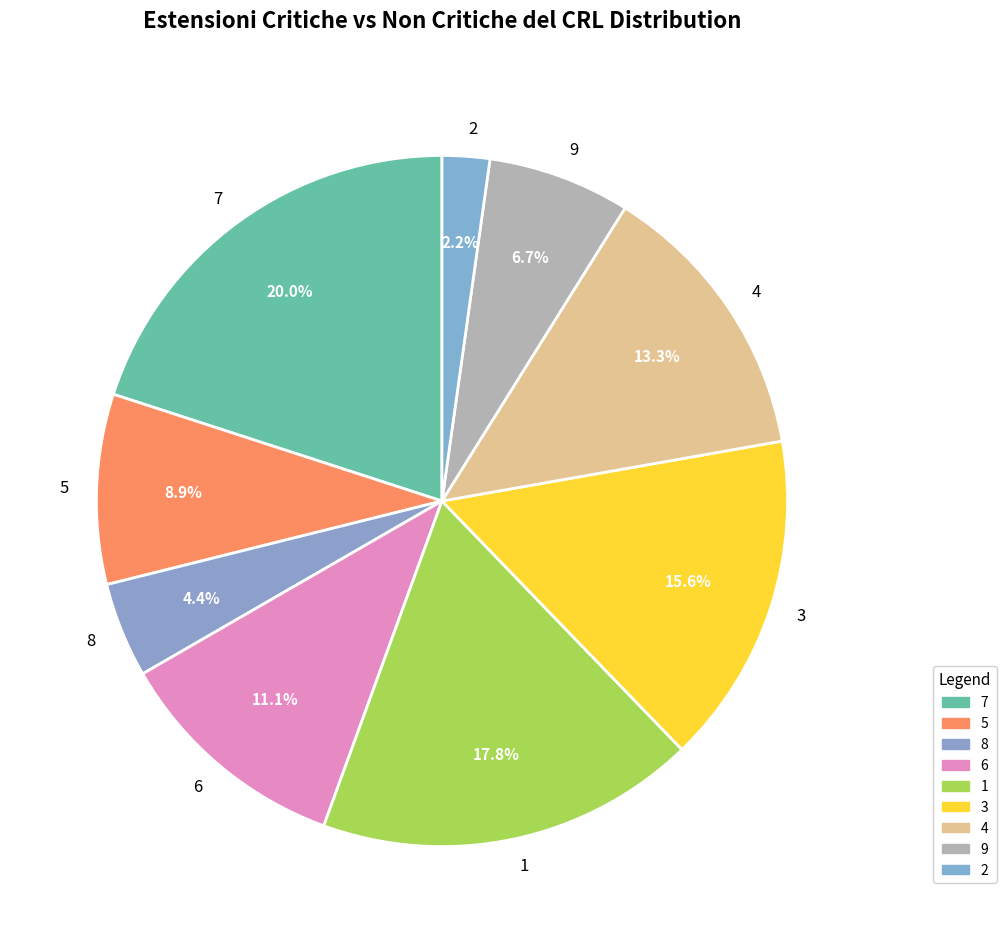

What percentage is the 5 slice, to the nearest percent?

9%